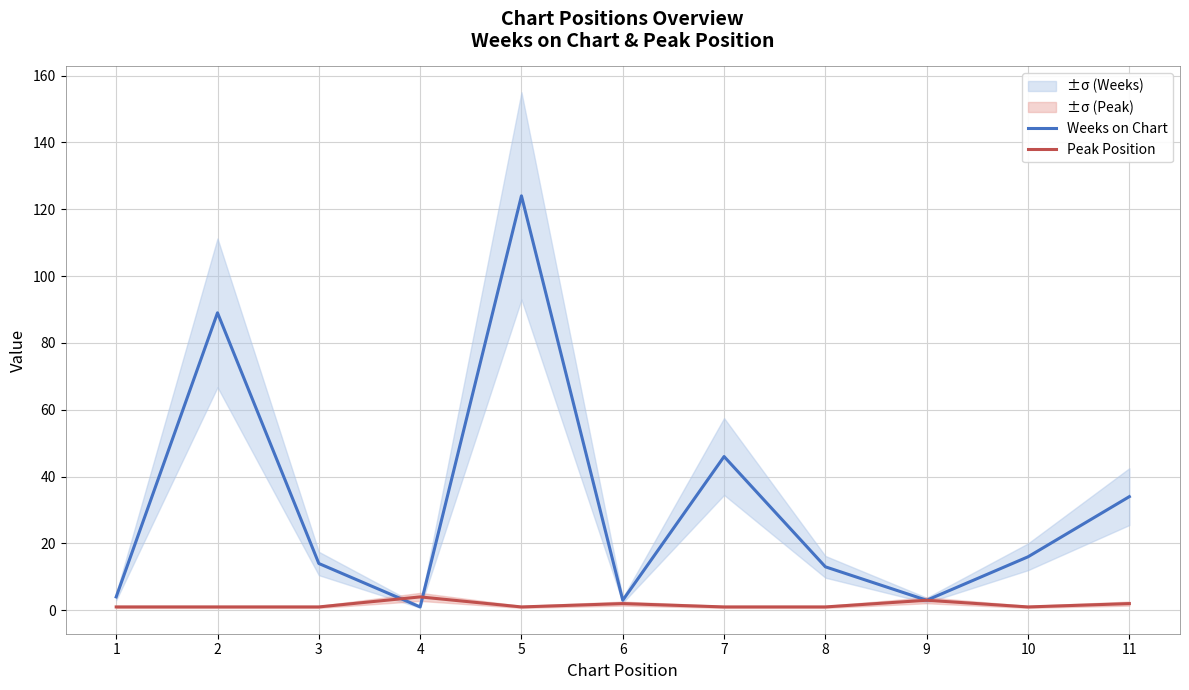

Between 6 and 9, which series saw the biggest shift?

Peak Position